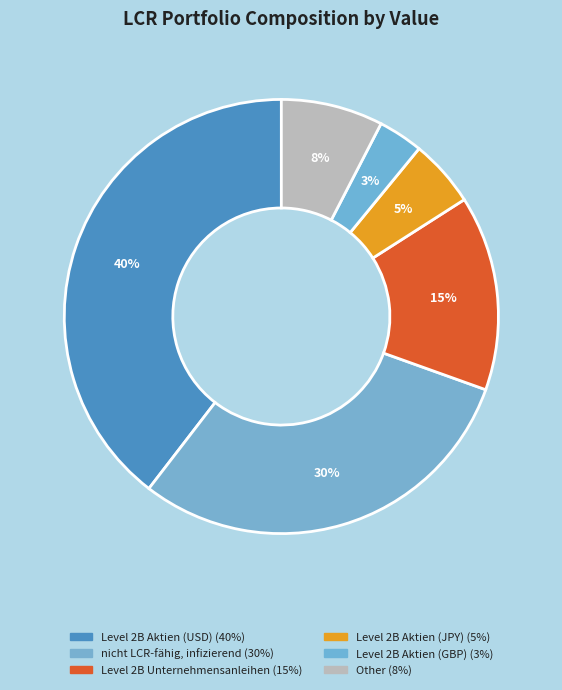

How many slices are in this pie chart?

6